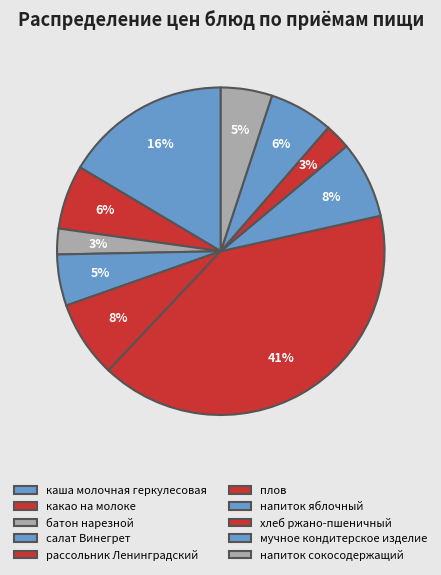

How many slices are in this pie chart?

10